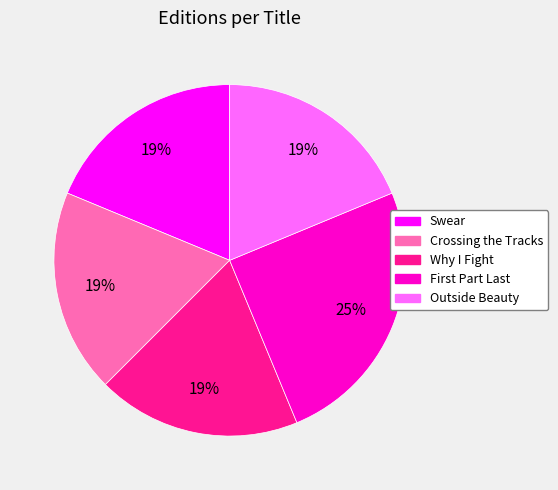

To the nearest percent, what portion does Swear represent?

19%